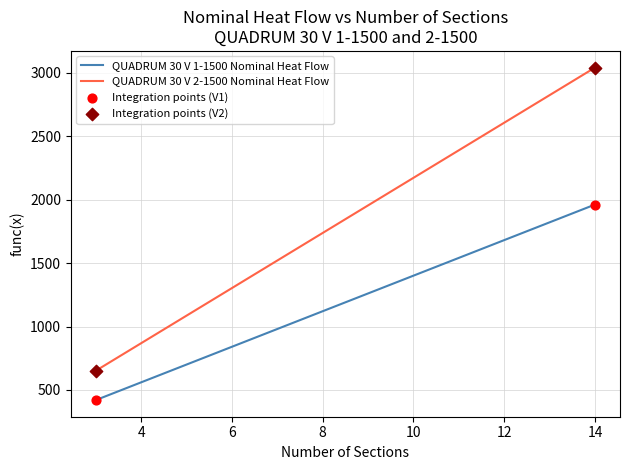

Which series has the widest spread of values?

QUADRUM 30 V 2-1500 Nominal Heat Flow